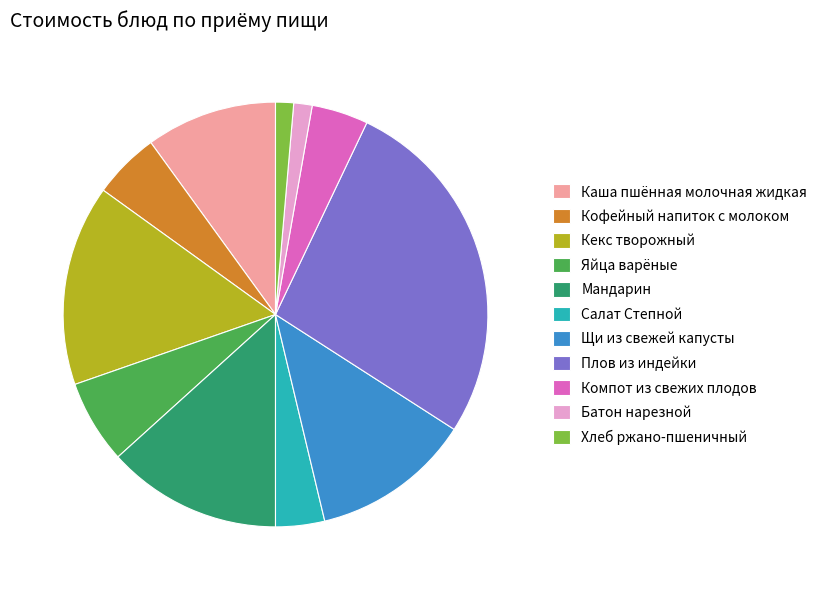

Is Хлеб ржано-пшеничный the majority of the pie?

No